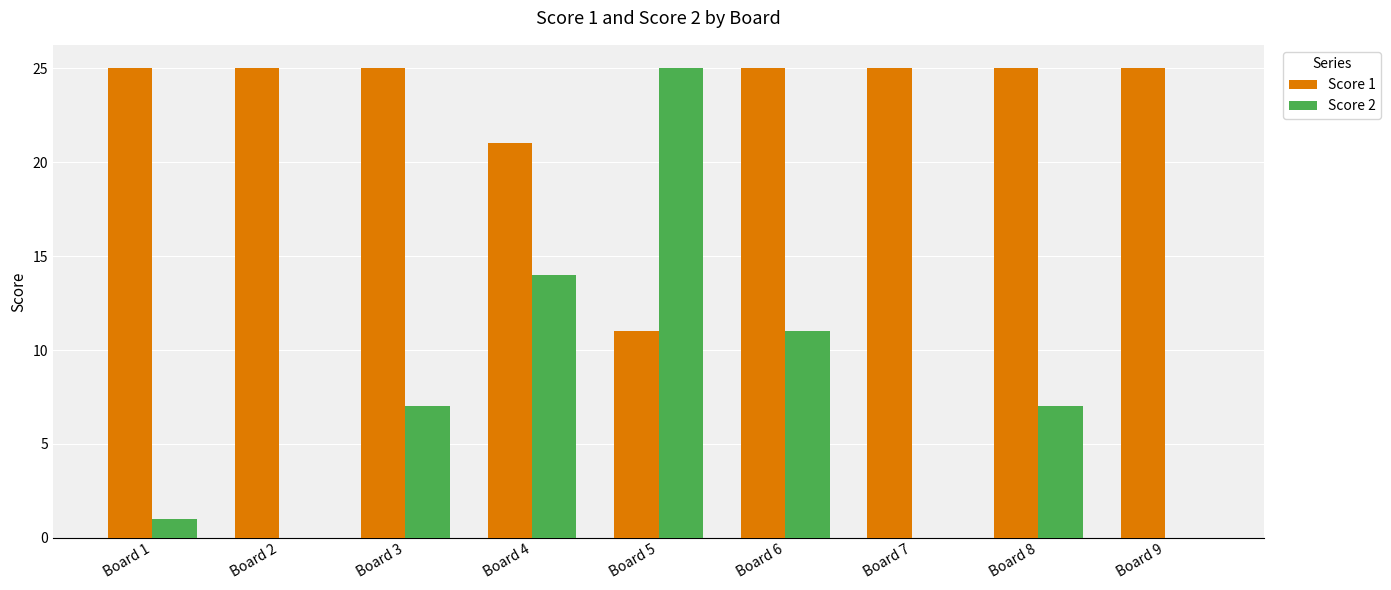

How many series are shown in this chart?

2